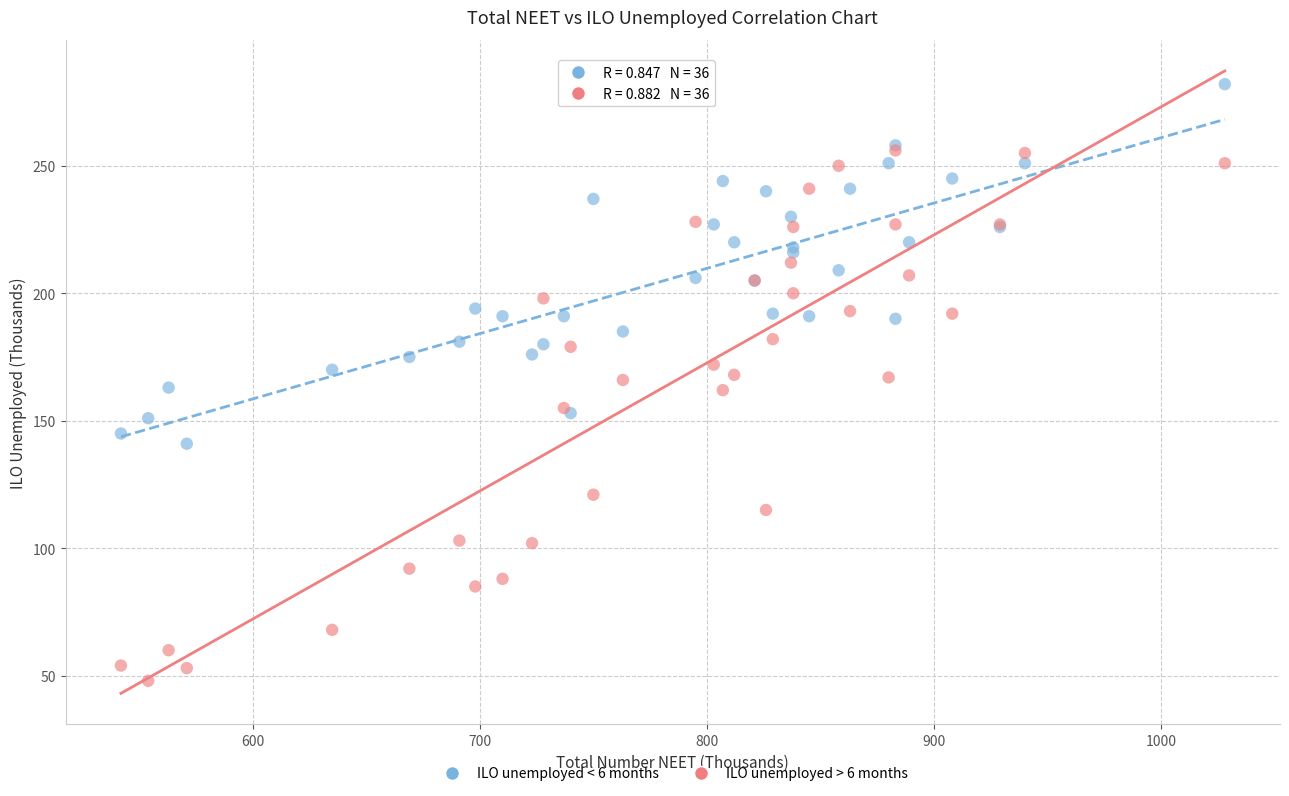

Which series contains the highest Y value?

ILO unemployed < 6 months